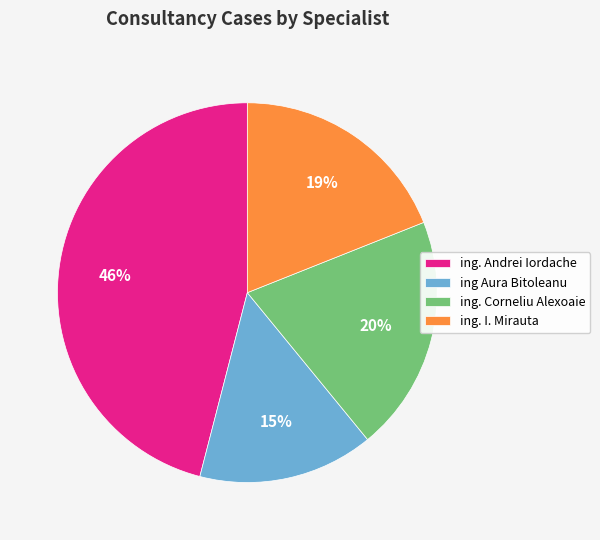

Is ing. Corneliu Alexoaie the majority of the pie?

No